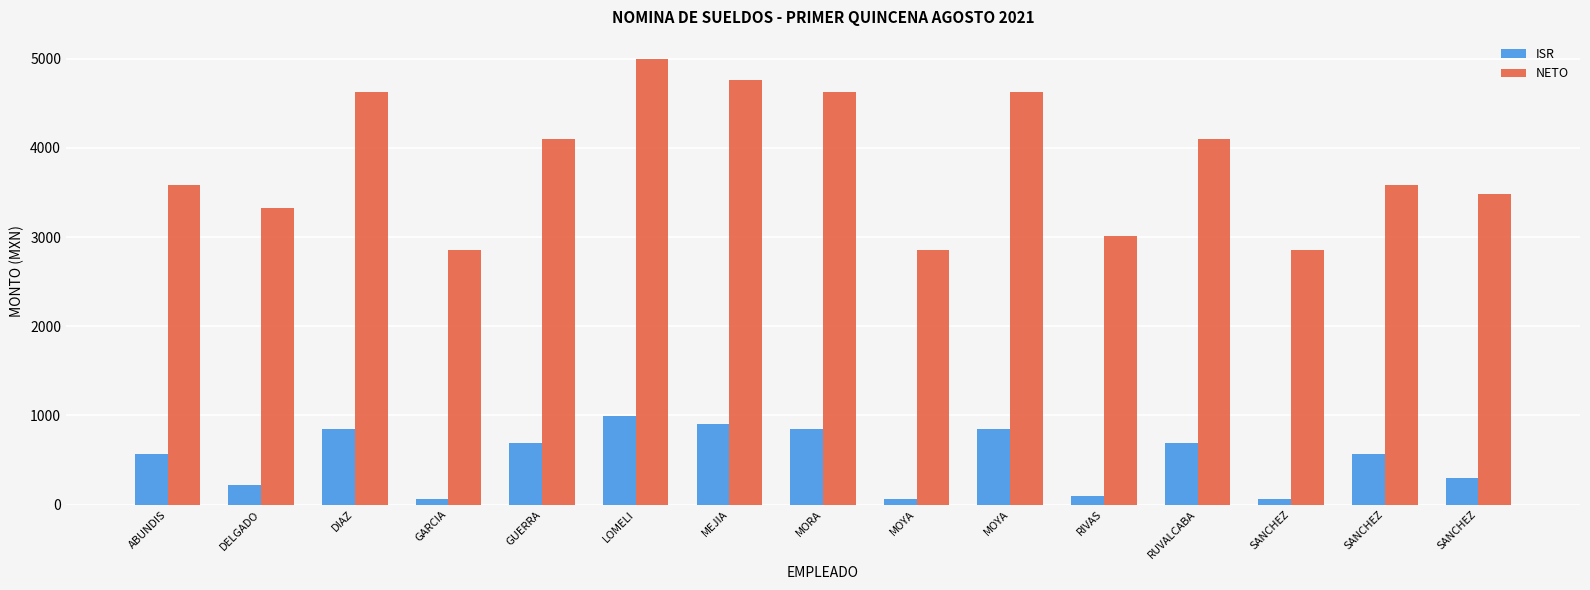

Is it true that NETO equals 7325.1 at GUERRA?

False